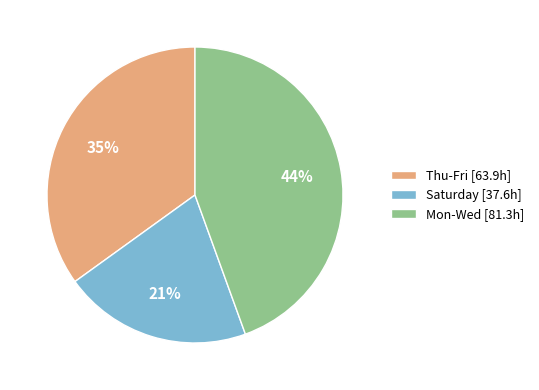

The Saturday [37.6h] slice represents 28% of the pie. True or false?

False